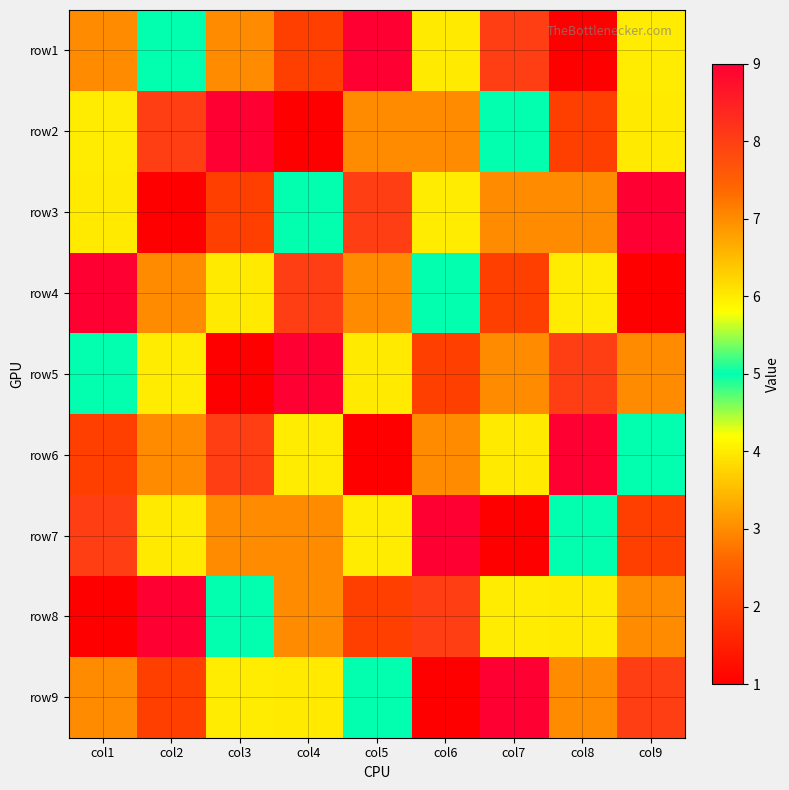

Reading left to right, extract all data points from this chart.

row1: col1=7	col2=5	col3=3	col4=2	col5=9	col6=6	col7=8	col8=1	col9=4
row2: col1=4	col2=8	col3=9	col4=1	col5=3	col6=7	col7=5	col8=2	col9=6
row3: col1=6	col2=1	col3=2	col4=5	col5=8	col6=4	col7=7	col8=3	col9=9
row4: col1=9	col2=3	col3=6	col4=8	col5=7	col6=5	col7=2	col8=4	col9=1
row5: col1=5	col2=4	col3=1	col4=9	col5=6	col6=2	col7=3	col8=8	col9=7
row6: col1=2	col2=7	col3=8	col4=4	col5=1	col6=3	col7=6	col8=9	col9=5
row7: col1=8	col2=6	col3=7	col4=3	col5=4	col6=9	col7=1	col8=5	col9=2
row8: col1=1	col2=9	col3=5	col4=7	col5=2	col6=8	col7=4	col8=6	col9=3
row9: col1=3	col2=2	col3=4	col4=6	col5=5	col6=1	col7=9	col8=7	col9=8